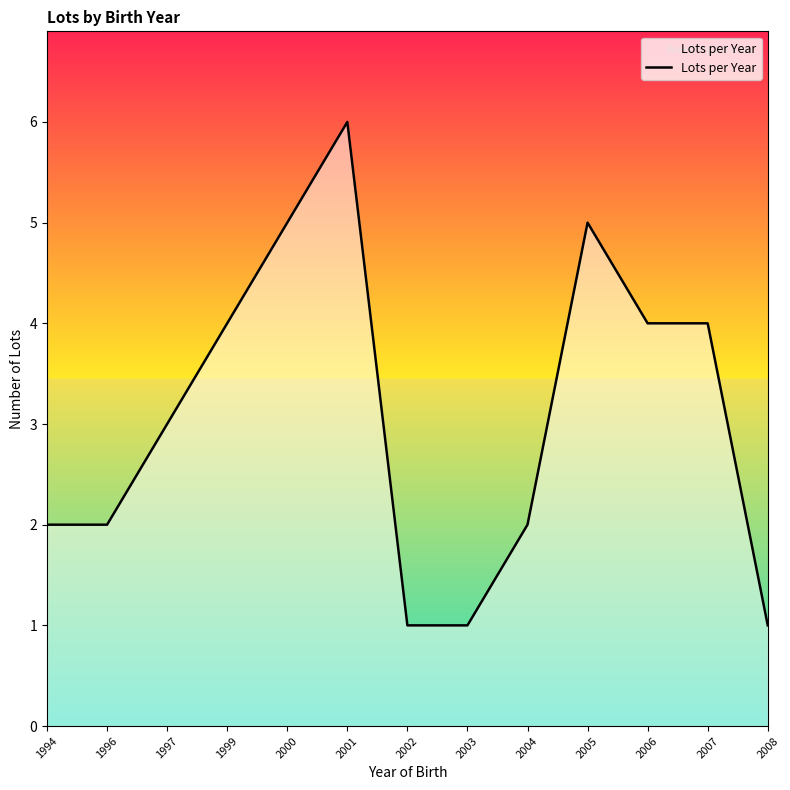

Does the chart have visible grid lines?

No